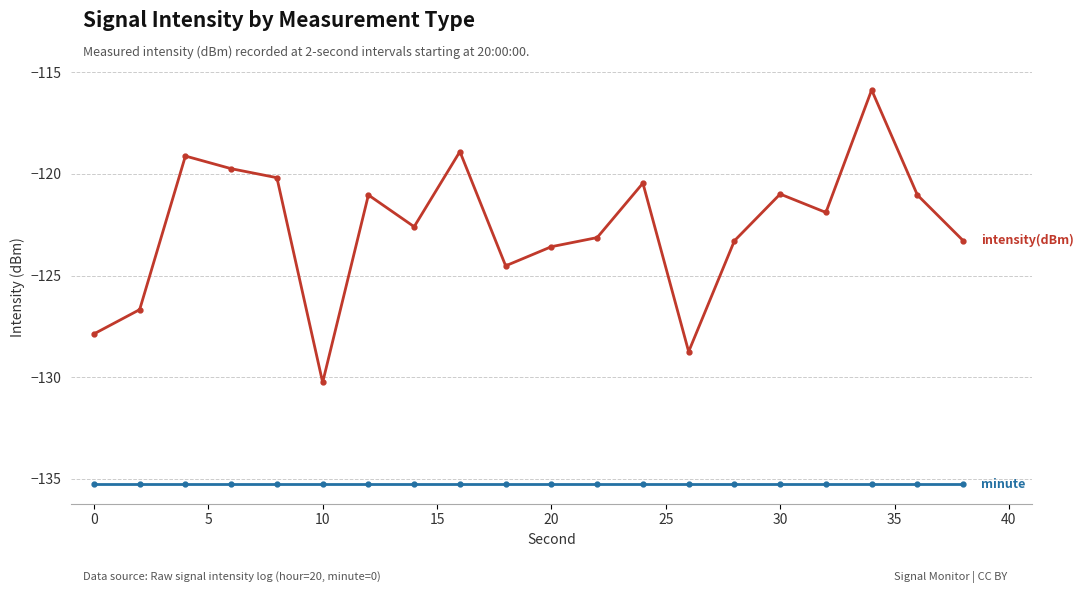

What is the maximum value shown in the chart?

-115.9